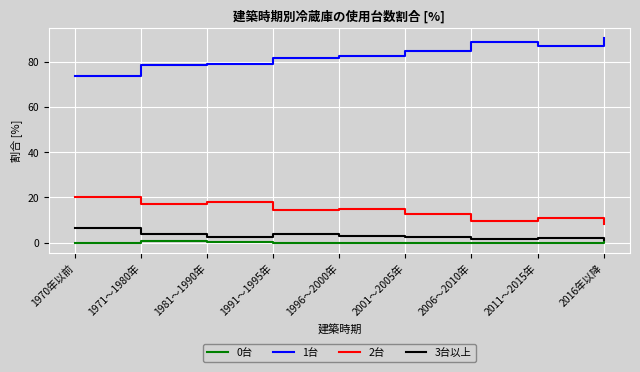

The value of 2台 at 2011～2015年 is 4.1. True or false?

False